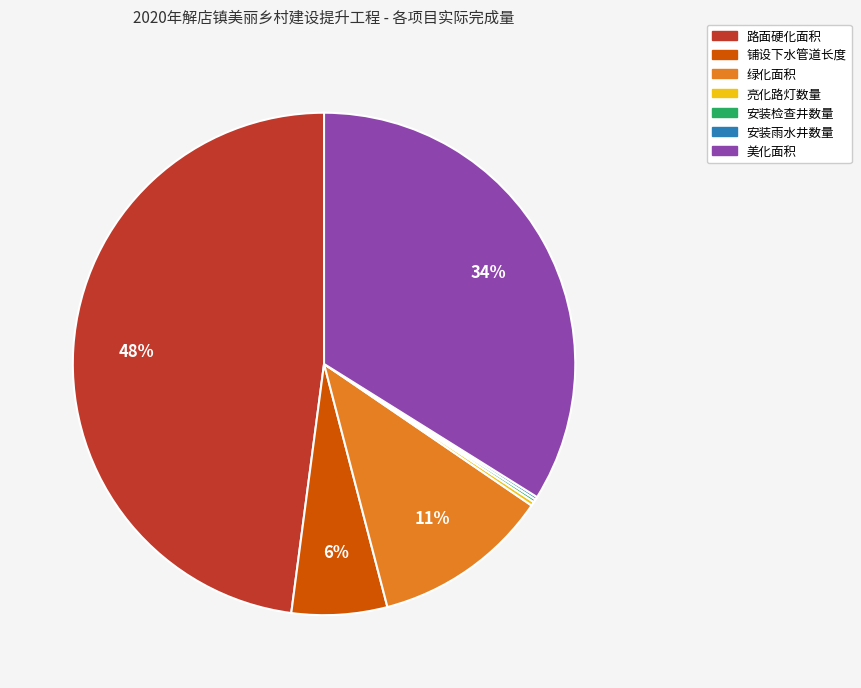

To the nearest percent, what portion does 铺设下水管道长度 represent?

6%